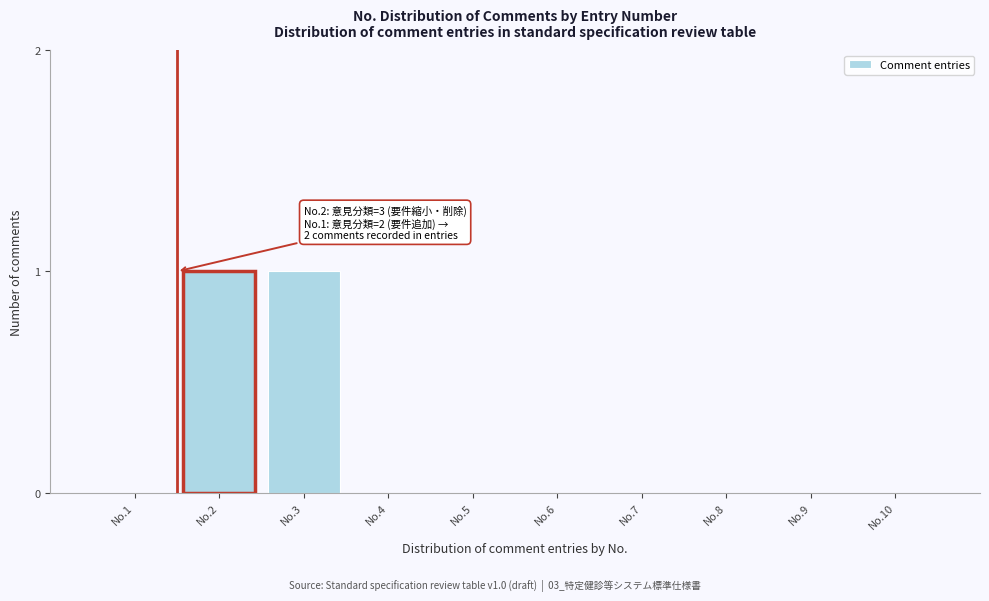

Reading left to right, what are all the values shown in this chart?

No.1=0	No.2=1	No.3=1	No.4=0	No.5=0	No.6=0	No.7=0	No.8=0	No.9=0	No.10=0